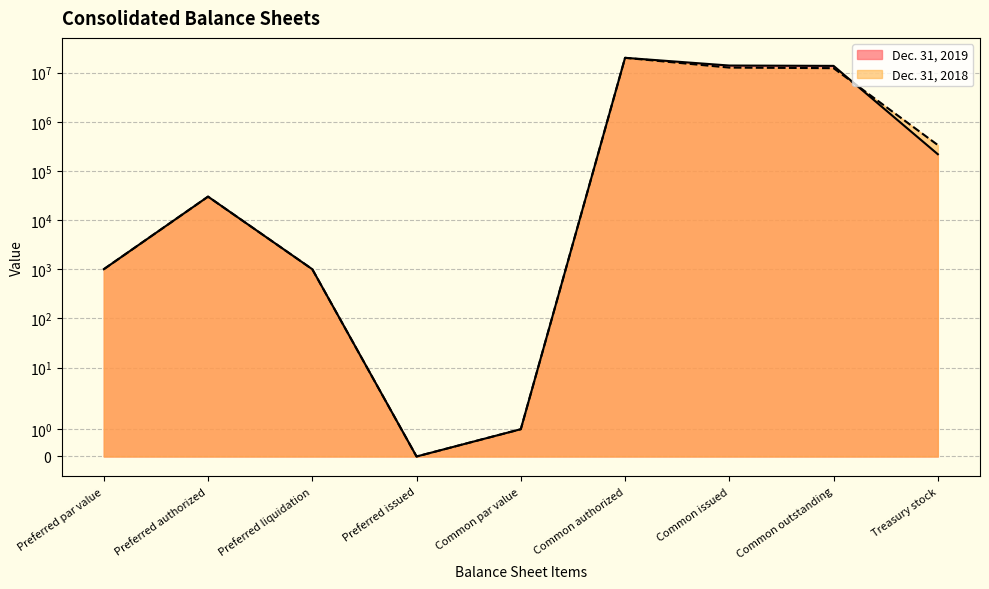

True or false: Dec. 31, 2018 has a value of 1 at Common par value.

True